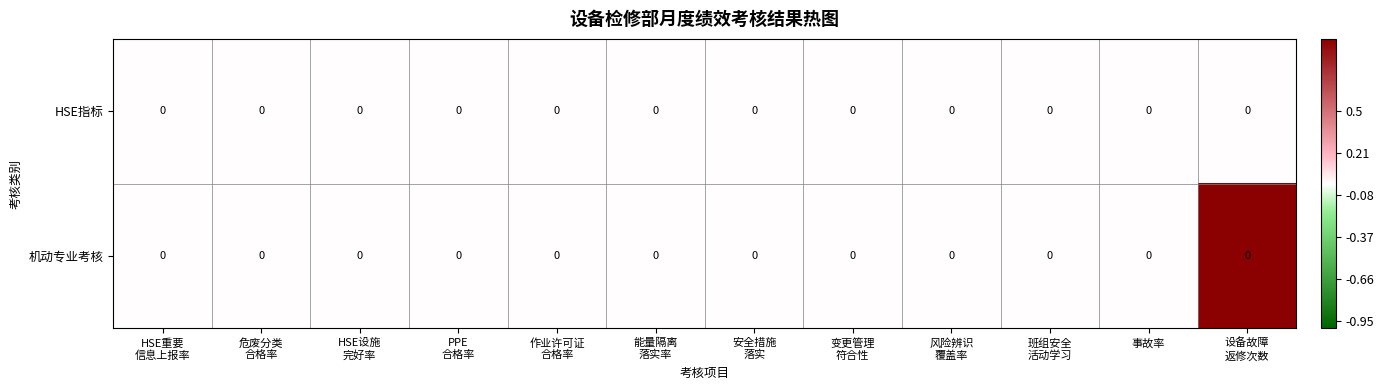

At which category is the sum across all series the highest?

设备故障
返修次数